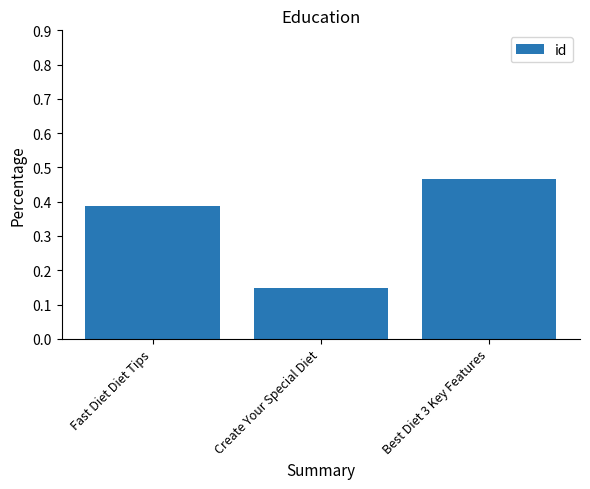

What is the label of the 2nd bar from the right?

Create Your Special Diet